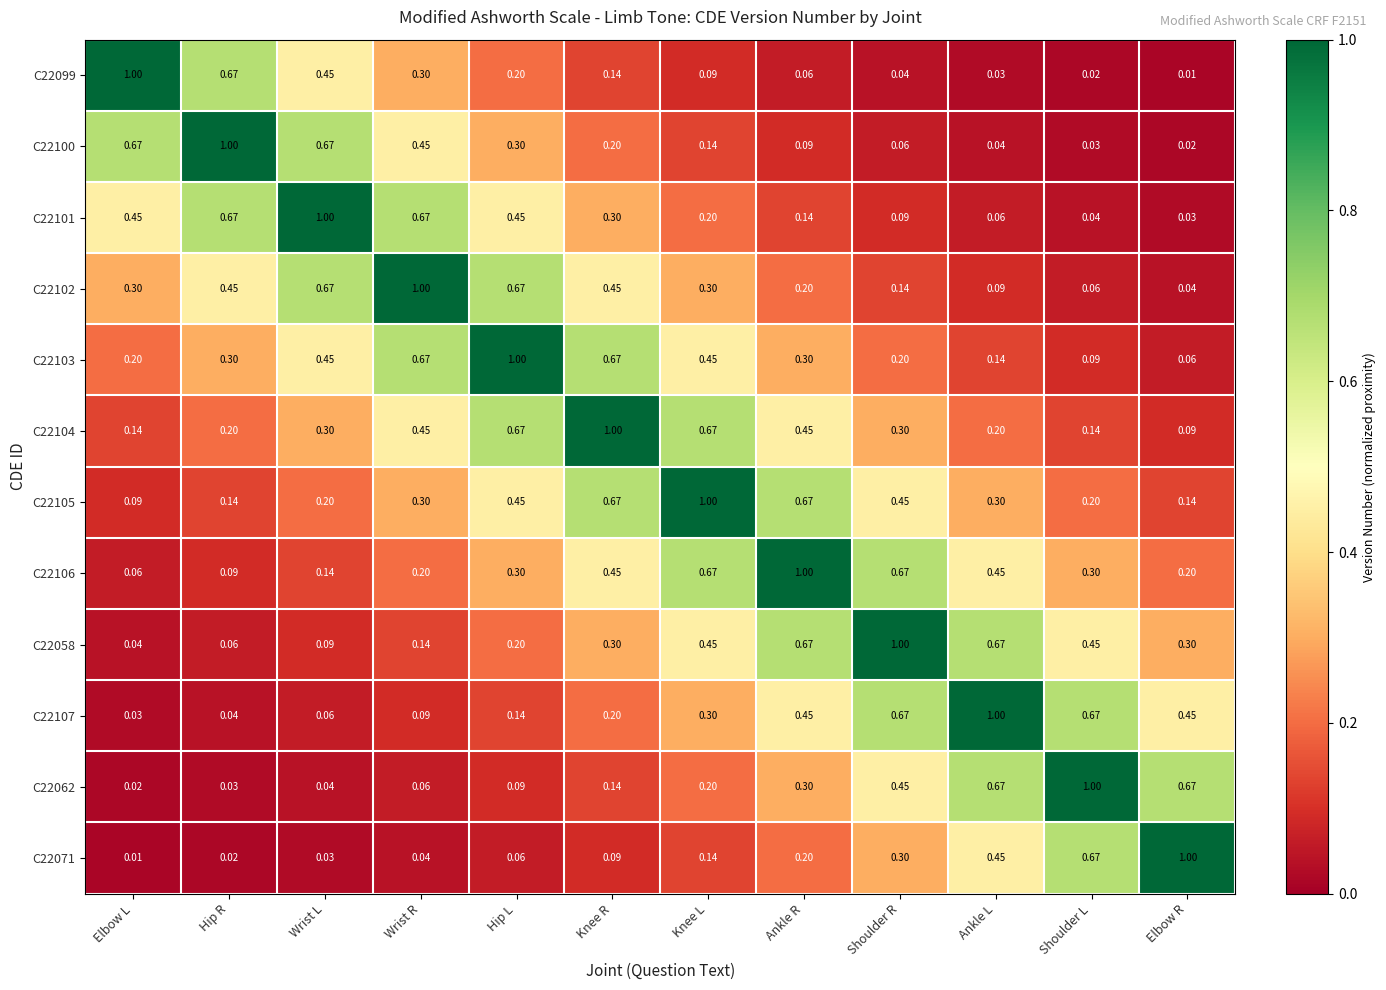

Is the value of C22062 at Hip R greater than the value of C22104 at Shoulder L?

No